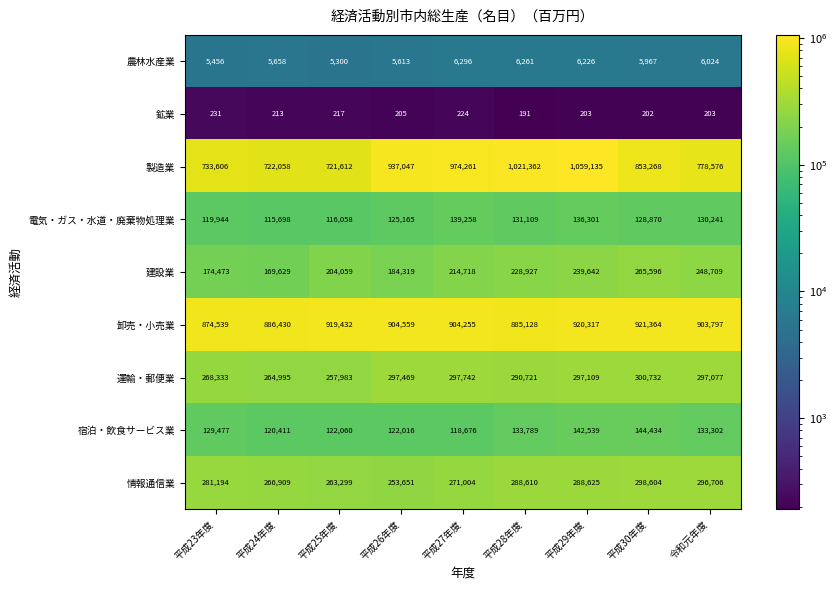

What is the difference between the highest and lowest values at 平成23年度?

874308